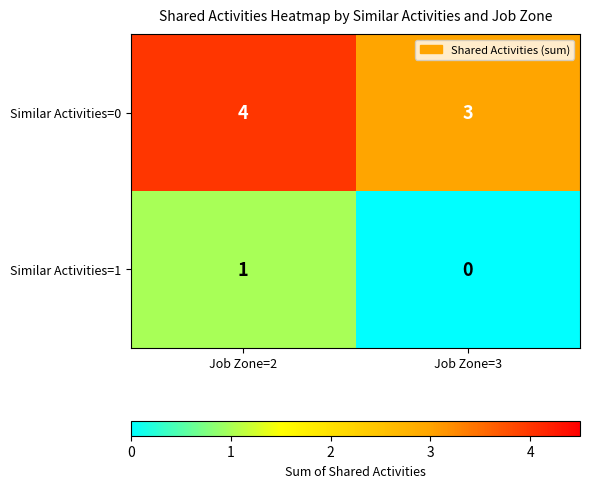

Count the number of data series in this chart.

2